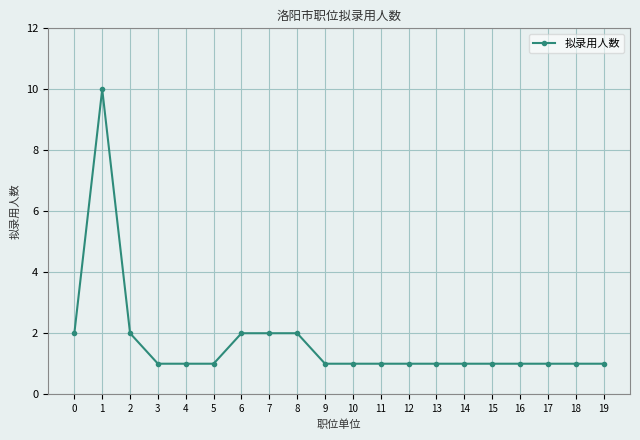

Reading left to right, what are all the values shown in this chart?

2	10	2	1	1	1	2	2	2	1	1	1	1	1	1	1	1	1	1	1